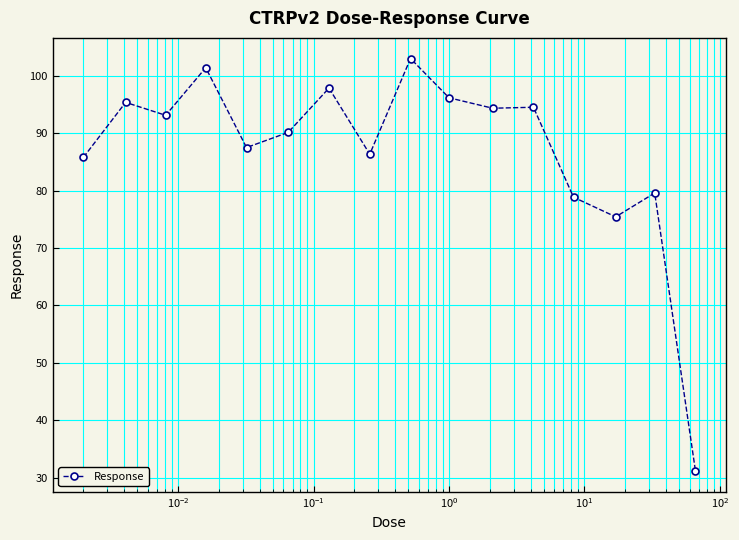

What is the difference between the maximum and second lowest values?

27.6